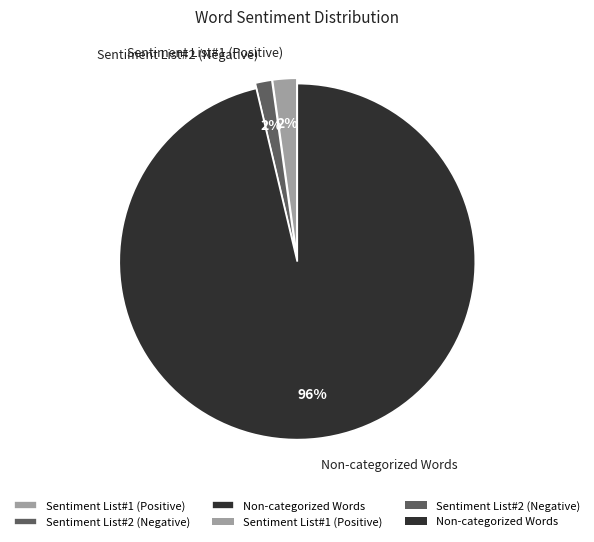

To the nearest percent, what portion does Non-categorized Words represent?

96%